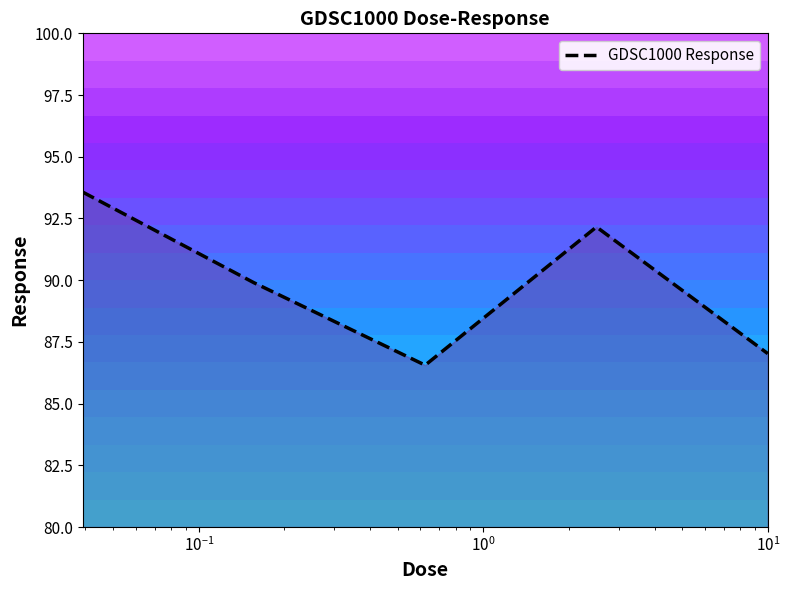

What is the lowest value of the GDSC1000 Response series?

86.6